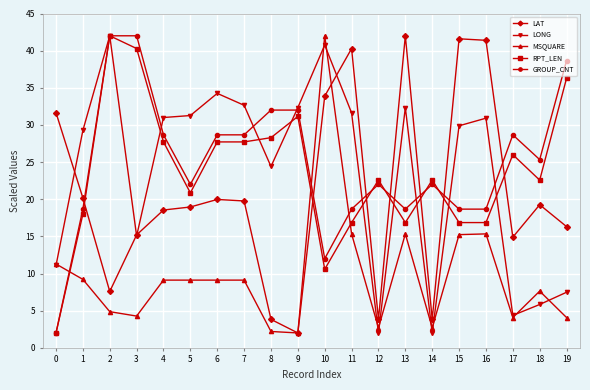

The LAT series shows 5.3 at 19. True or false?

False